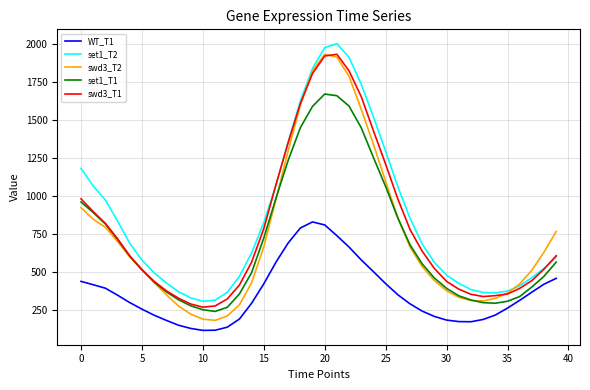

True or false: swd3_T2 has more than 2 interior local peaks.

False